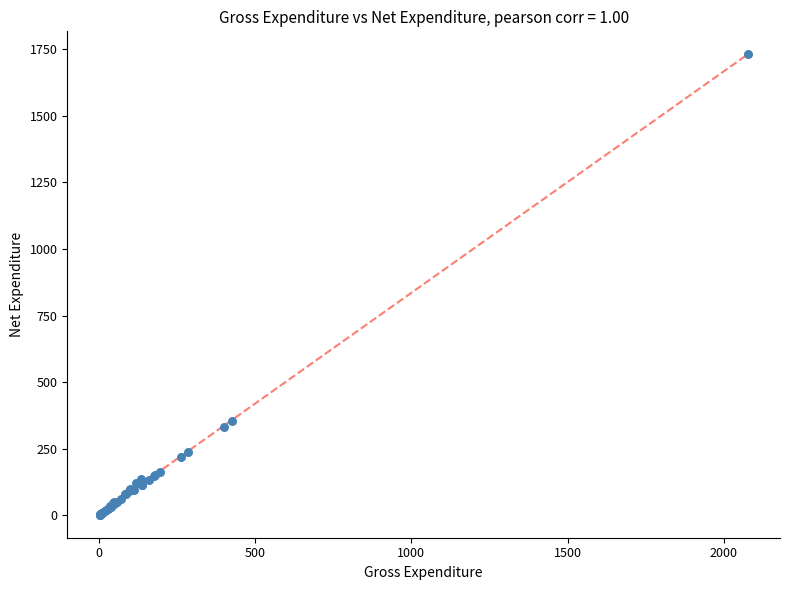

What Y value in the scatter plot is closest to 866?

354.2